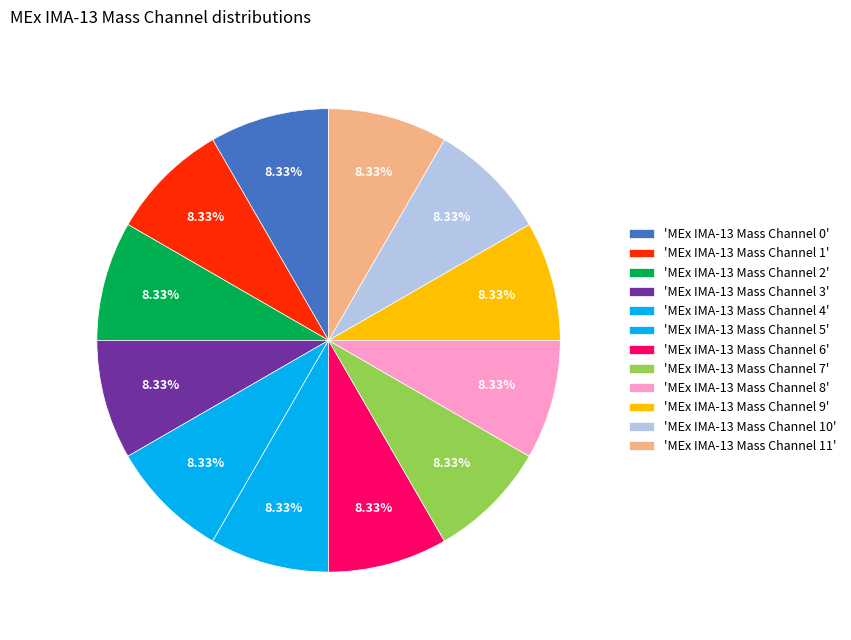

How many segments does this pie chart have?

12